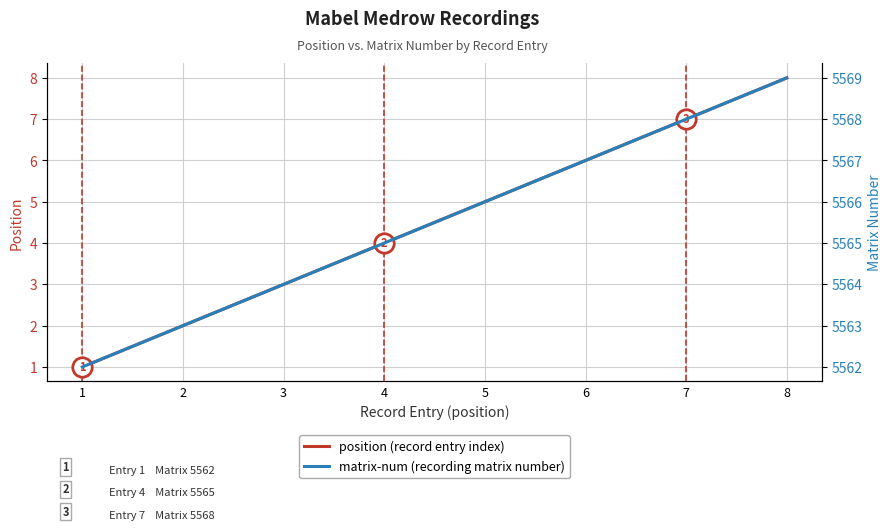

Is it true that matrix-num equals 2782 at 7?

False